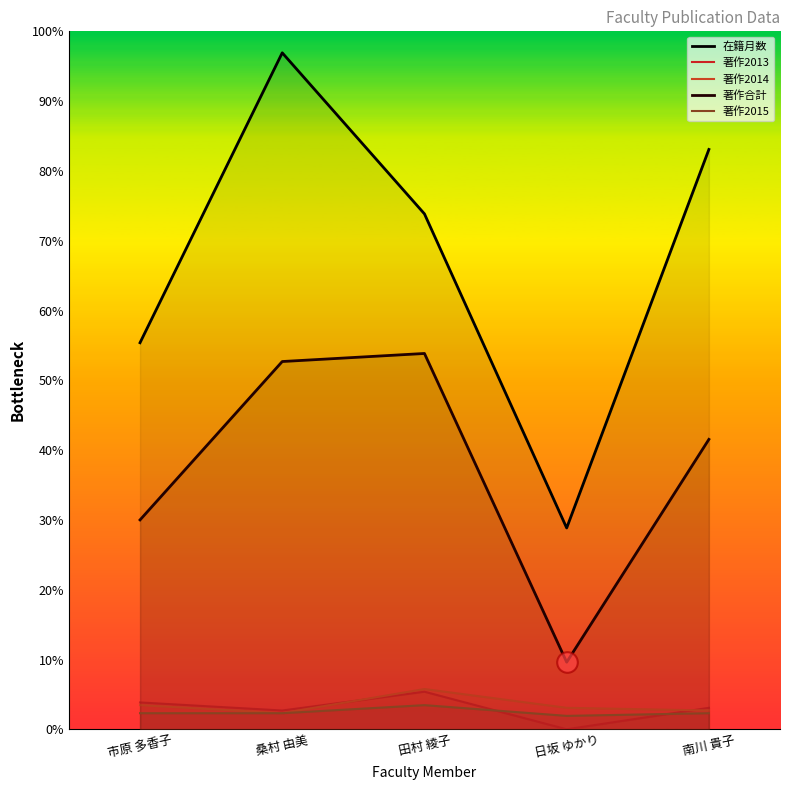

At how many categories does at least one series exceed 157?

3